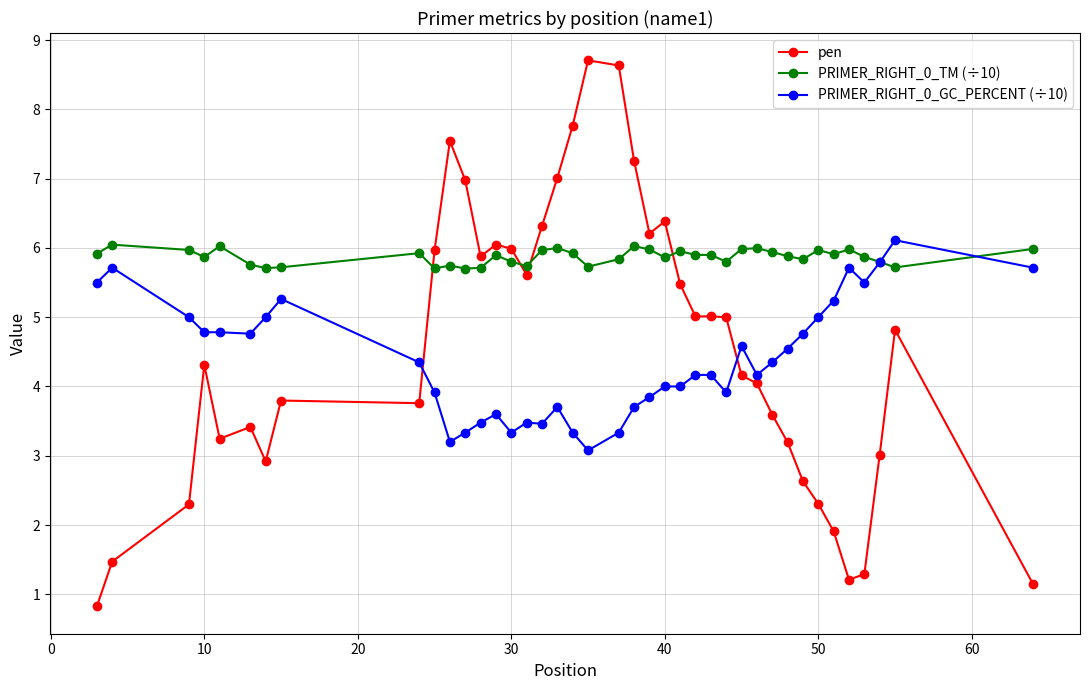

How many lines are shown in the chart?

3